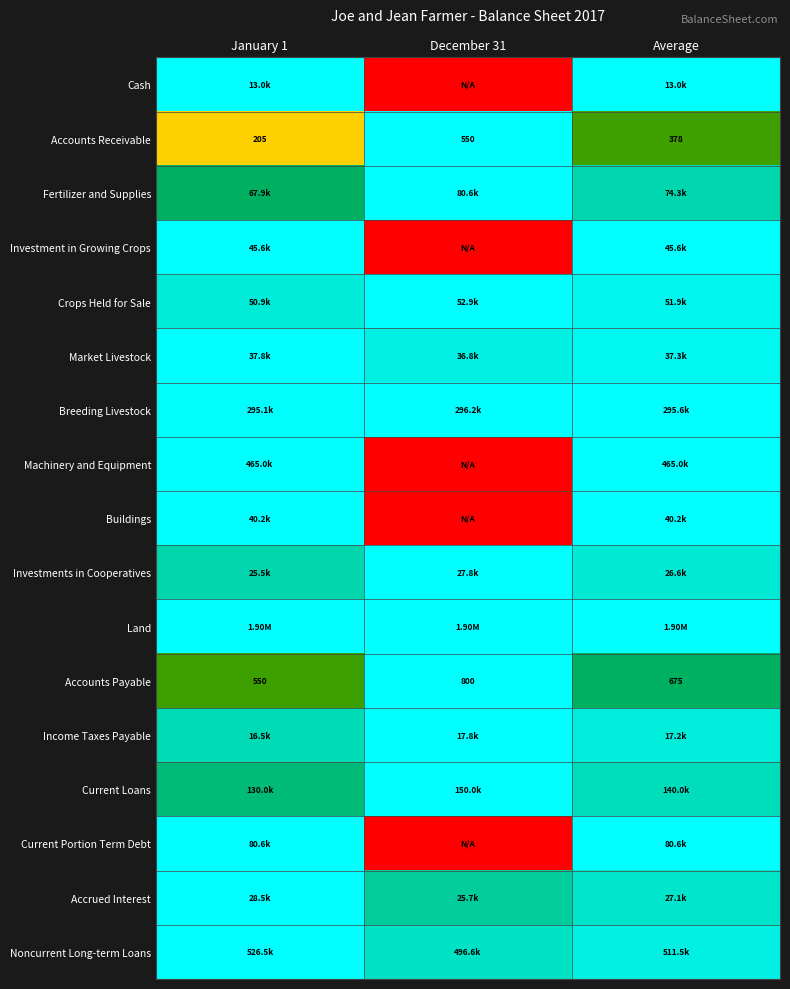

Which series changed the most between January 1 and Average?

Accounts Receivable